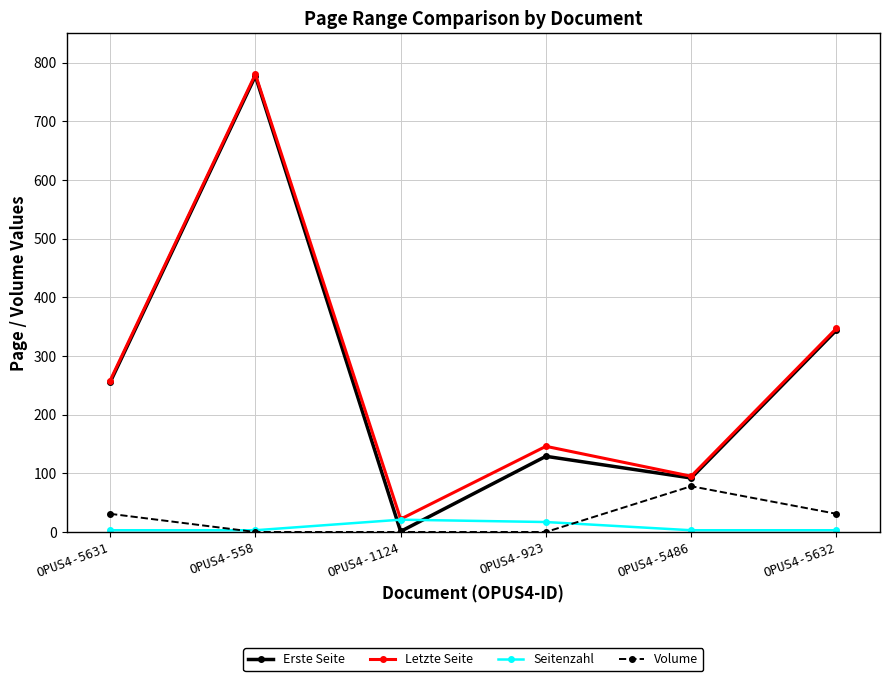

Reading right to left, list all the values displayed in this chart.

Erste Seite: 344	92	129	1	777	255
Letzte Seite: 347	95	146	22	780	258
Seitenzahl: 3	3	17	21	3	3
Volume: 31	78	0	0	0	31